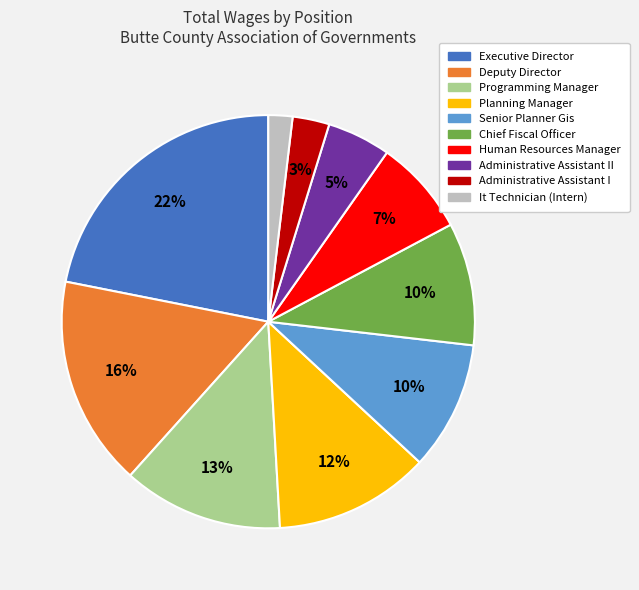

To the nearest percent, what is the difference between the largest and smallest slice percentages?

20%